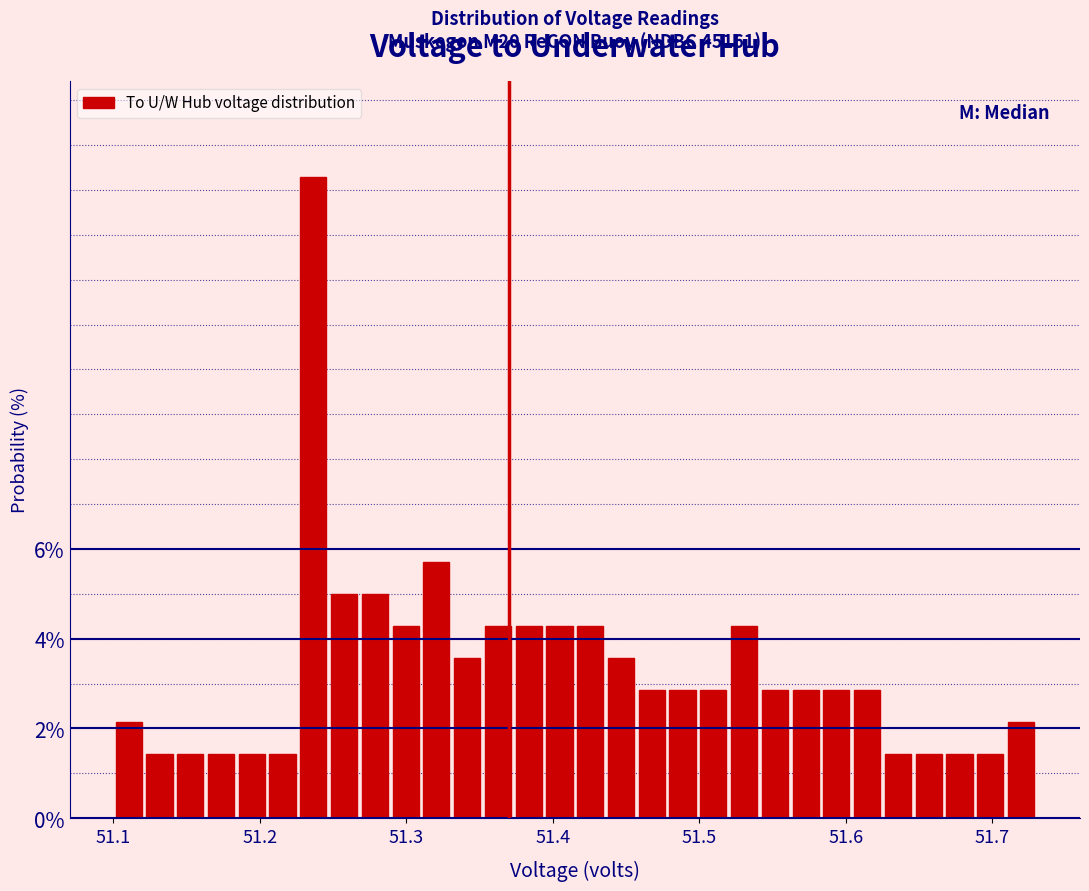

Read against the x-axis, roughly where is the centre of the tallest bar?

51.24